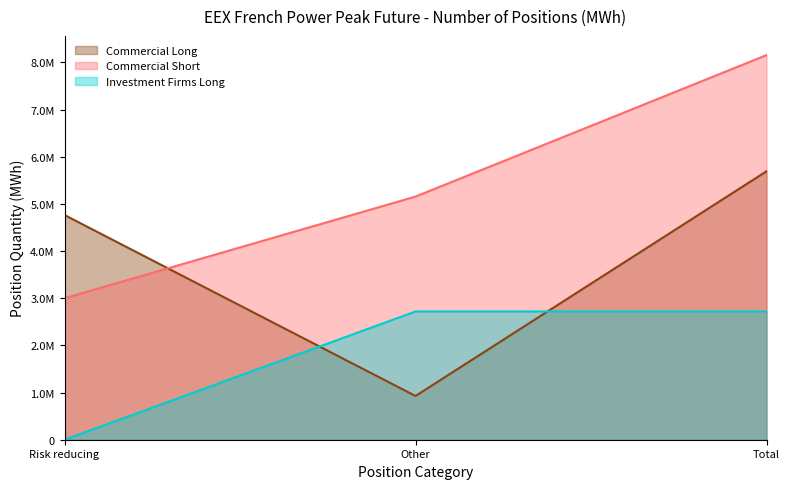

Reading left to right, extract all data points from this chart.

Commercial Long: 4764336	927648	5691984
Commercial Short: 2999628	5155548	8155176
Investment Firms Long: 0	2719884	2719884